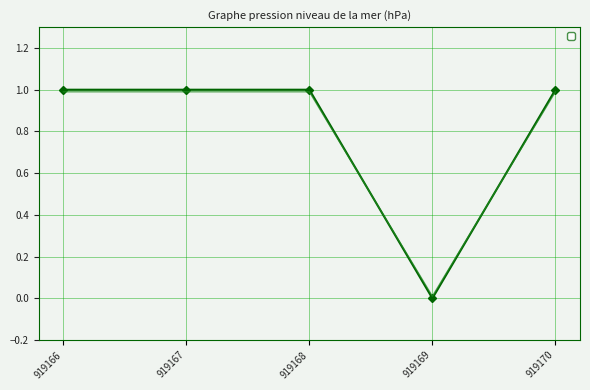

Which has a higher value, 919166 or 919169?

919166